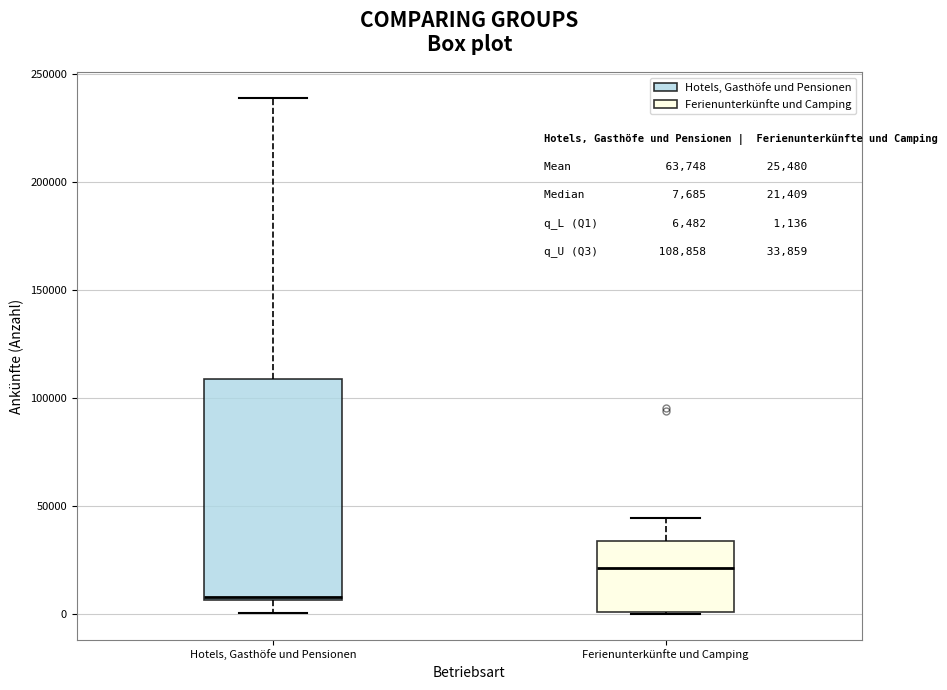

Which box is the tallest, from its lower edge to its upper edge?

Hotels, Gasthöfe und Pensionen